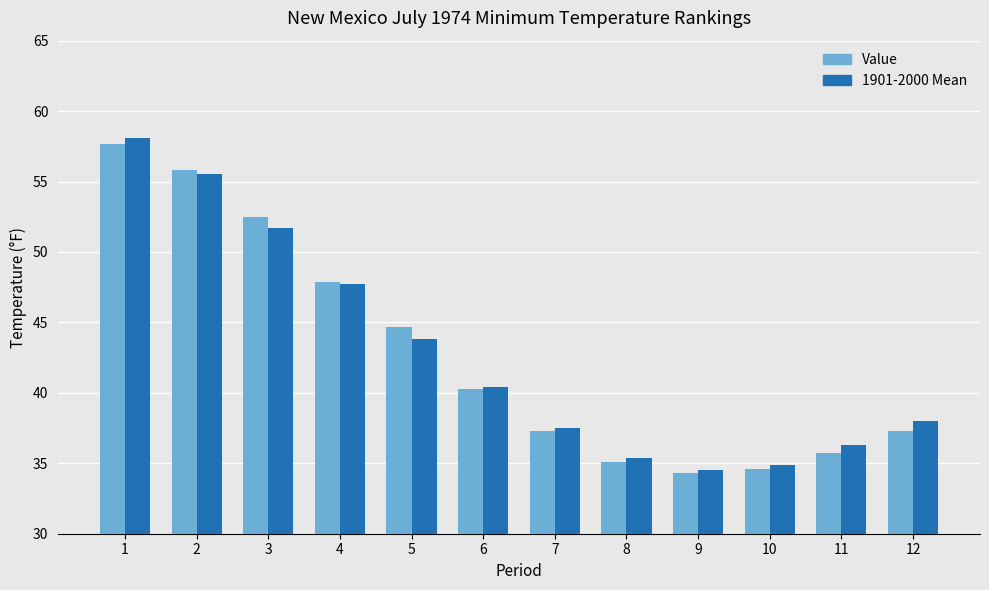

How many values in the 1901-2000 Mean series exceed 40?

6